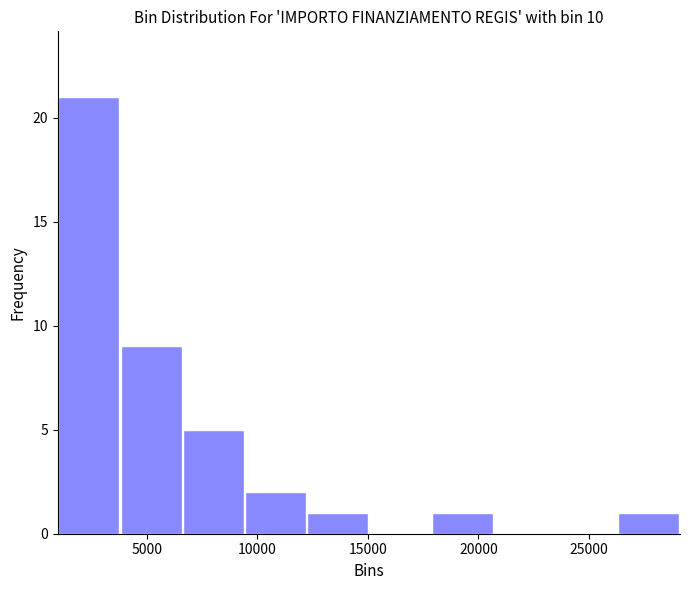

What is the height of the bar covering 4000 to 6500 on the x-axis? Neither the bar edges nor the heights are printed on the chart, so give them approximately, as read against the axes.

9